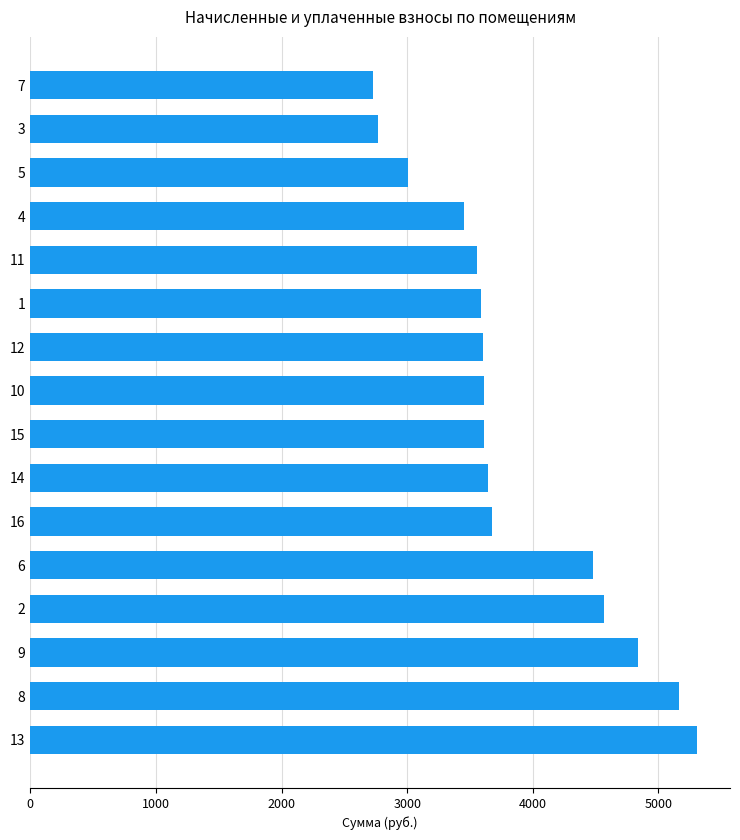

What is the difference between the second highest and minimum values?

2436.5